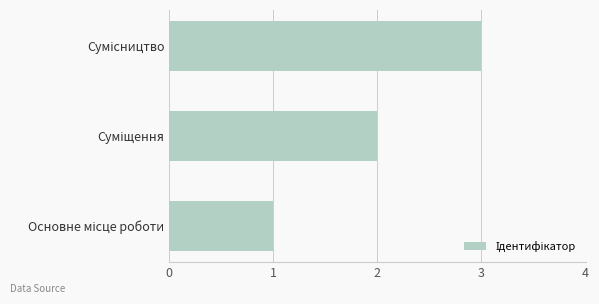

What is the sum of all values?

6